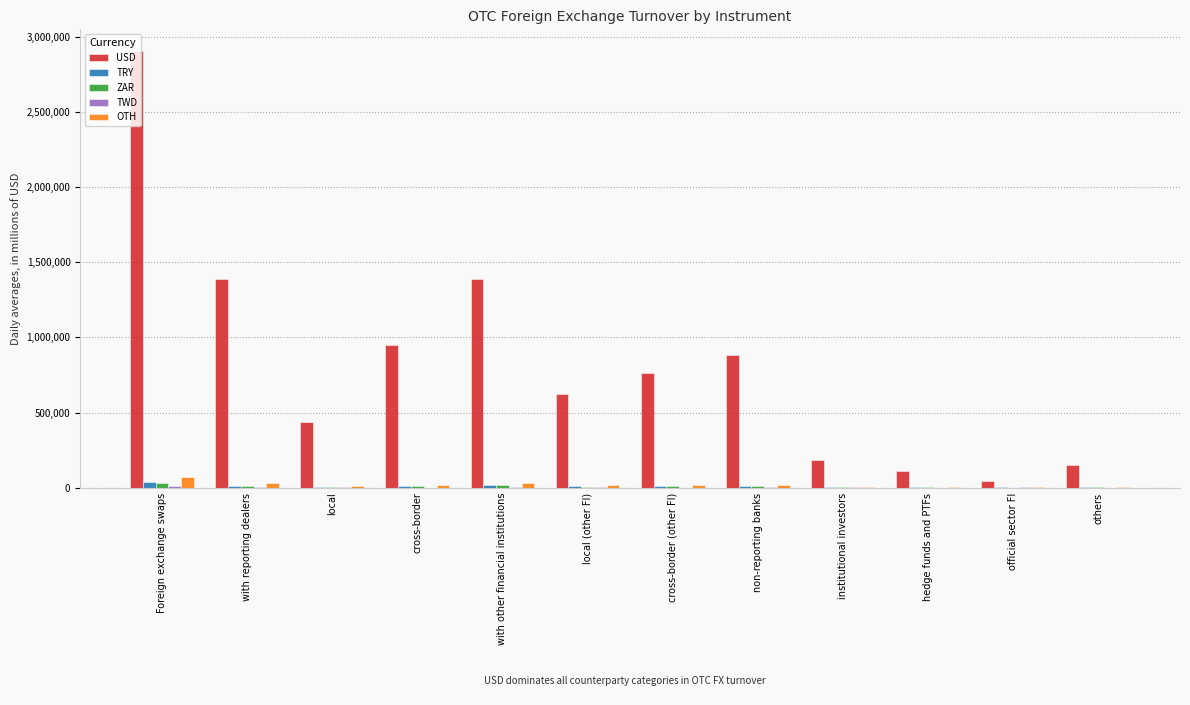

What is the sum of all TRY values?

124854.7